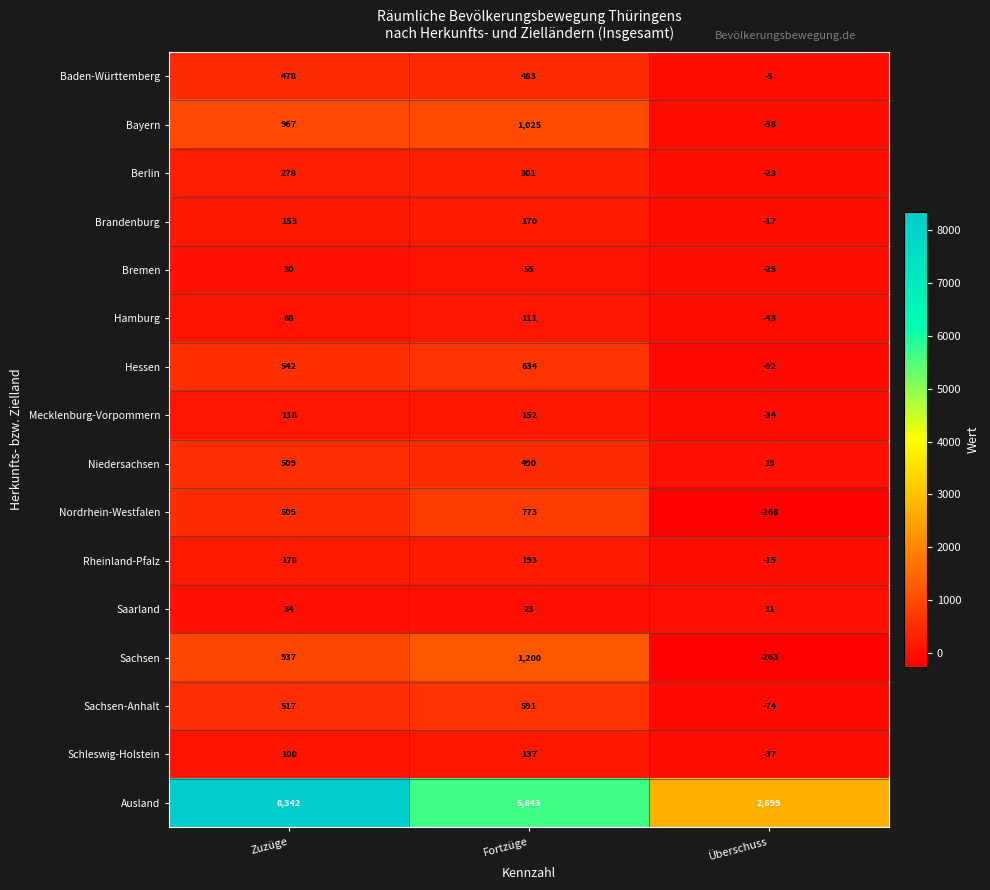

The value of Brandenburg at Zuzüge is 266. True or false?

False